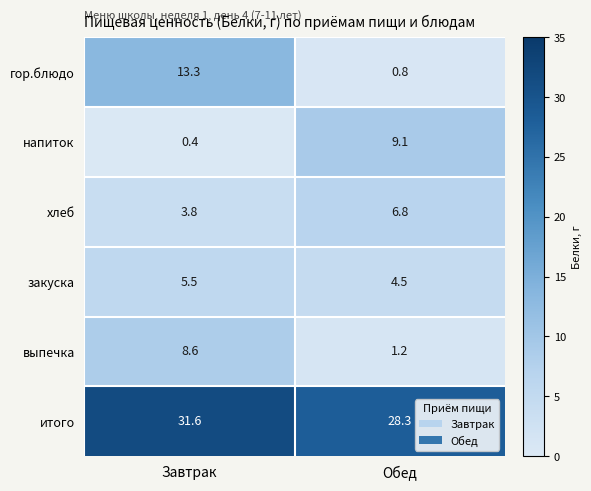

What is the minimum value shown in the chart?

0.4